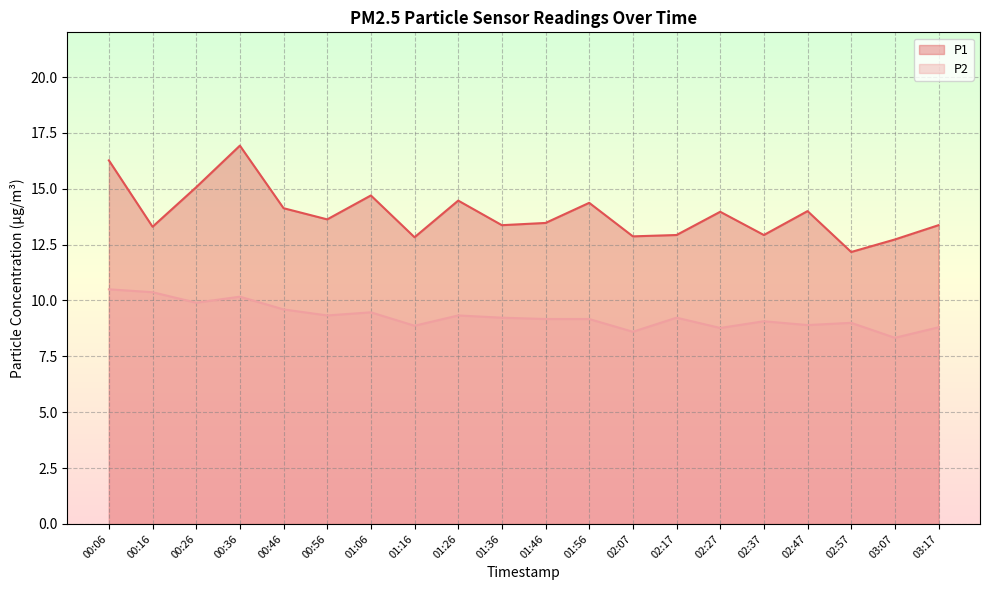

What are all the series names shown in the legend?

P1, P2